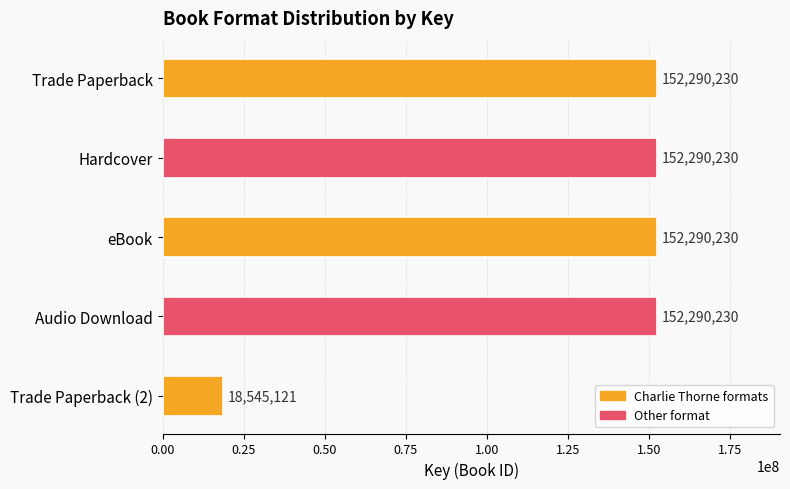

What is the value of the 4th bar from the top?

152290230